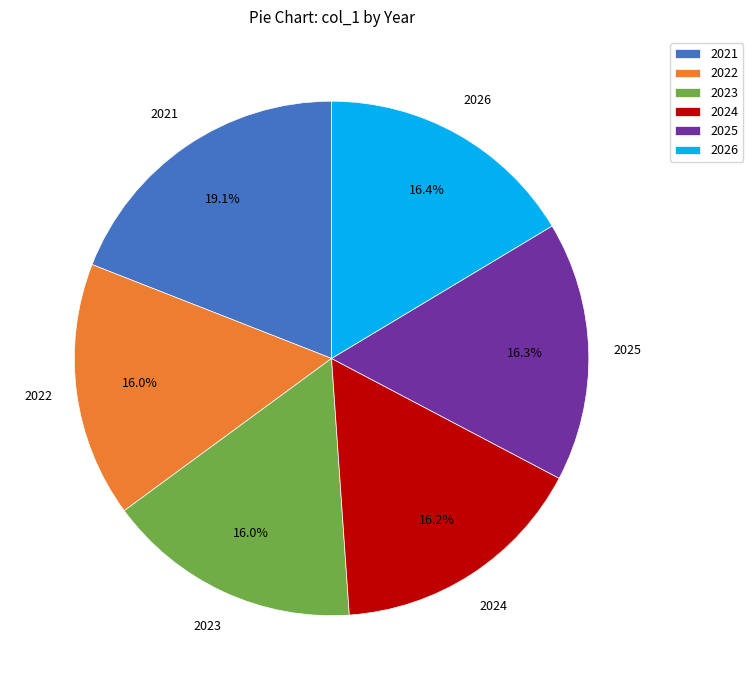

Is 2024 the majority of the pie?

No